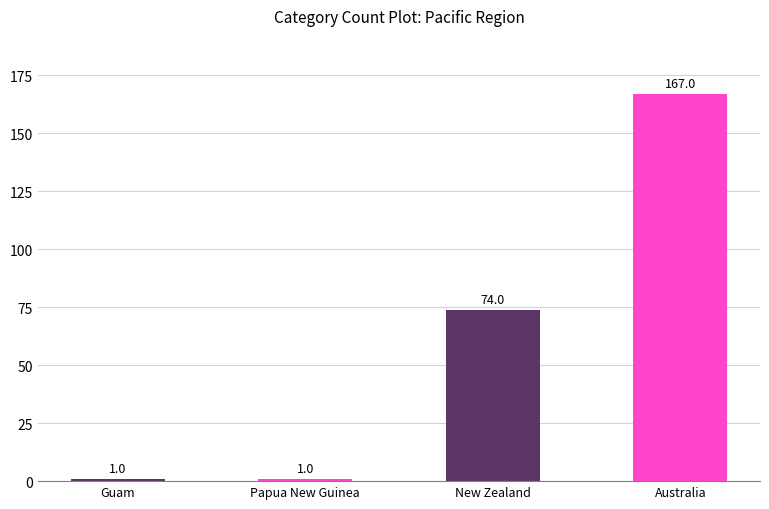

What is the label of the 4th bar from the left?

Australia